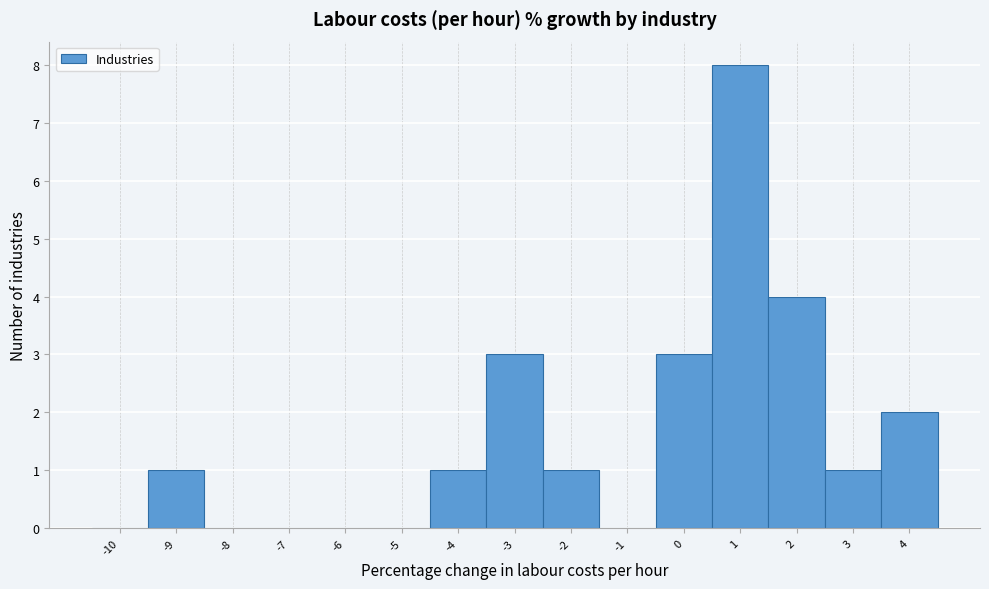

Reading left to right, transcribe this chart: for each bar, give the range it covers on the x-axis and its height. The values are not printed on the chart, so give them approximately, as read against the axis.

-10.5 to -9.5: 0
-9.5 to -8.5: 1
-8.5 to -7.5: 0
-7.5 to -6.5: 0
-6.5 to -5.5: 0
-5.5 to -4.5: 0
-4.5 to -3.5: 1
-3.5 to -2.5: 3
-2.5 to -1.5: 1
-1.5 to -0.5: 0
-0.5 to 0.5: 3
0.5 to 1.5: 8
1.5 to 2.5: 4
2.5 to 3.5: 1
3.5 to 4.5: 2